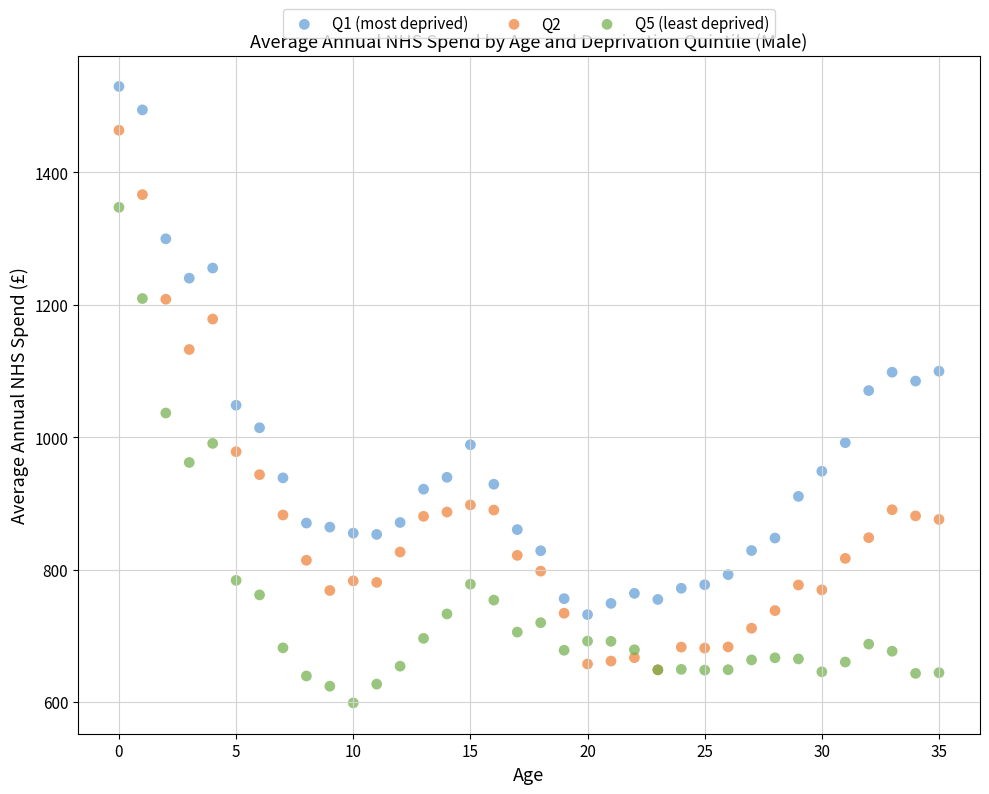

Which series has the widest spread of Y values?

Q2